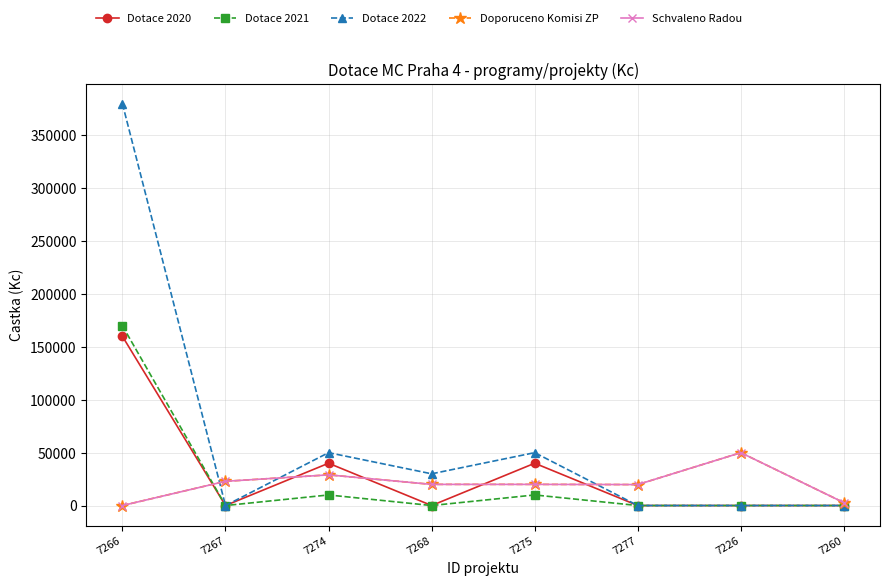

The Dotace 2021 series shows 10000 at 7274. True or false?

True